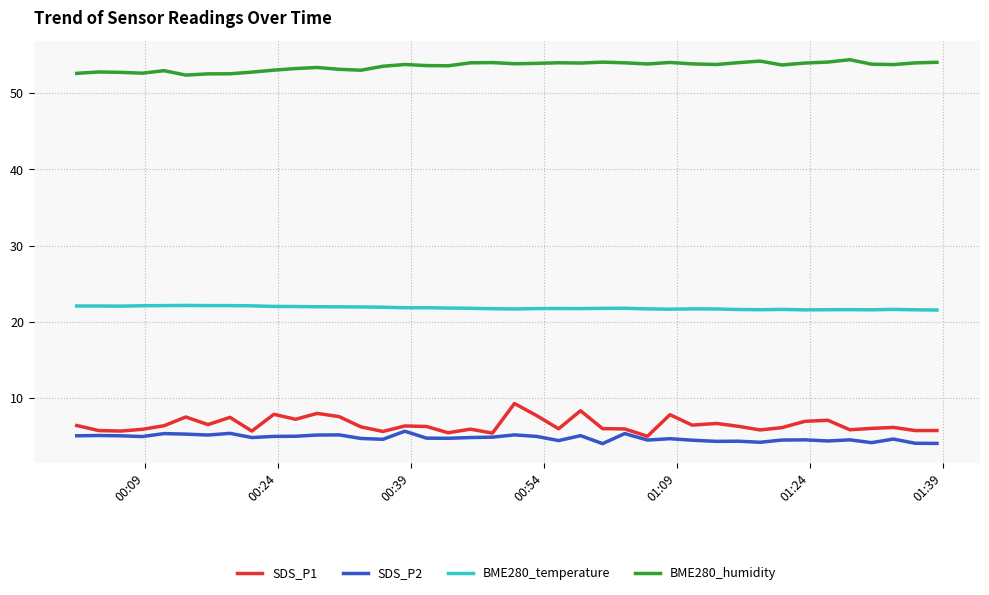

True or false: SDS_P1 and BME280_humidity intersect in this chart.

False